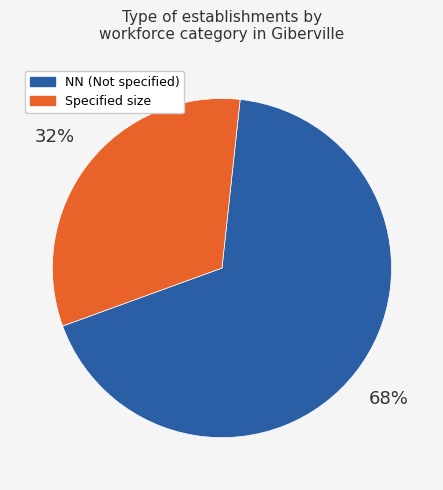

Is there any slice that represents more than half of the pie?

Yes